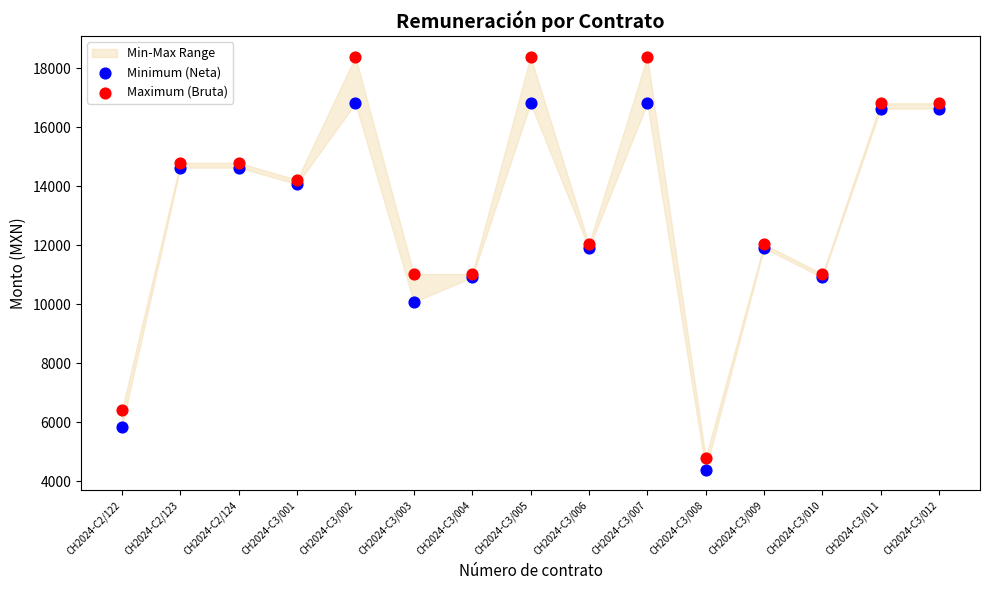

Which series has the largest Y range (max minus min)?

Maximum (Bruta)